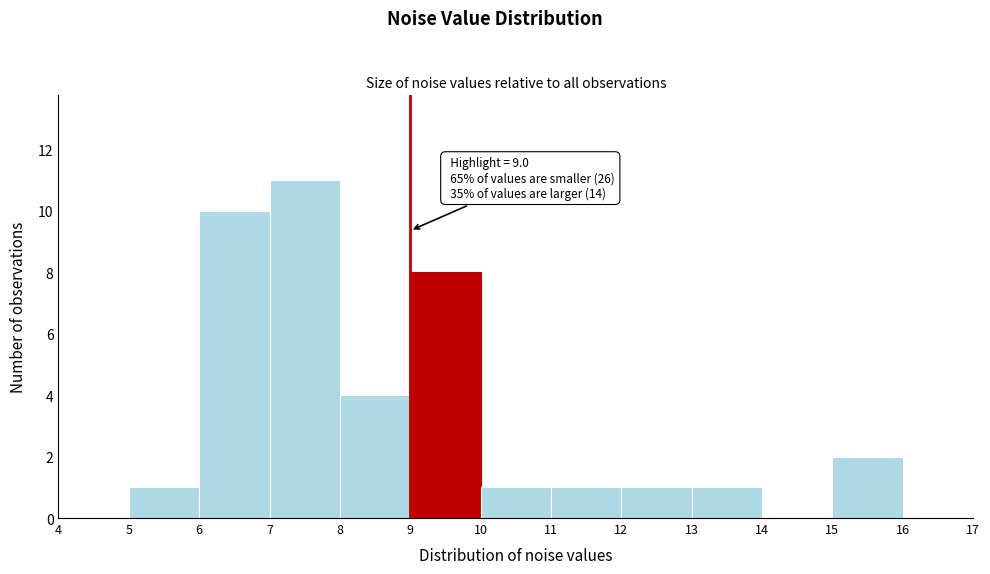

Which range on the x-axis has the tallest bar?

7 to 8